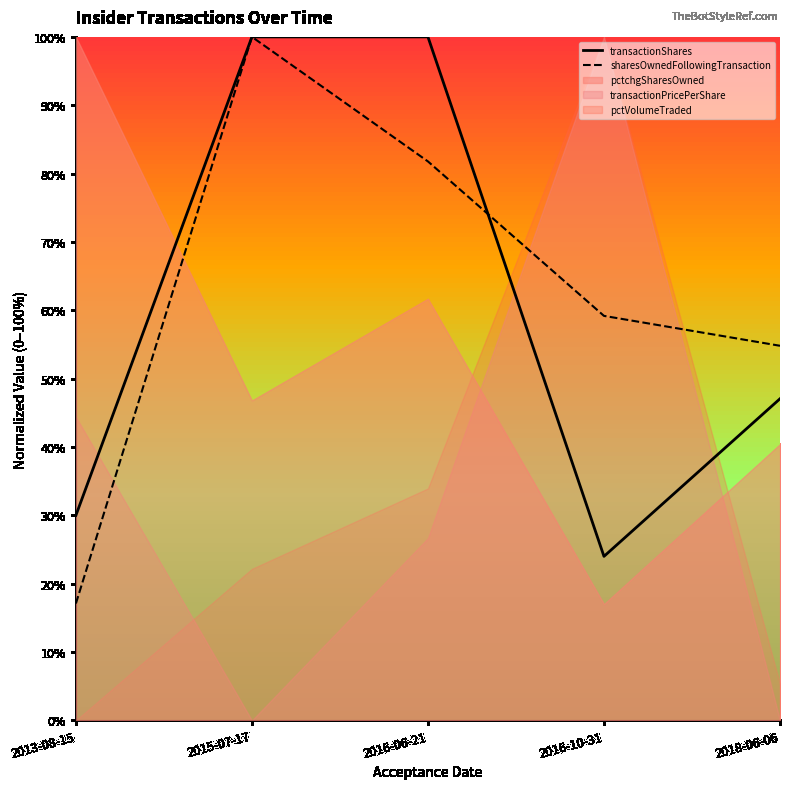

What is the difference between the highest and lowest values at 2016-10-31?

35.2